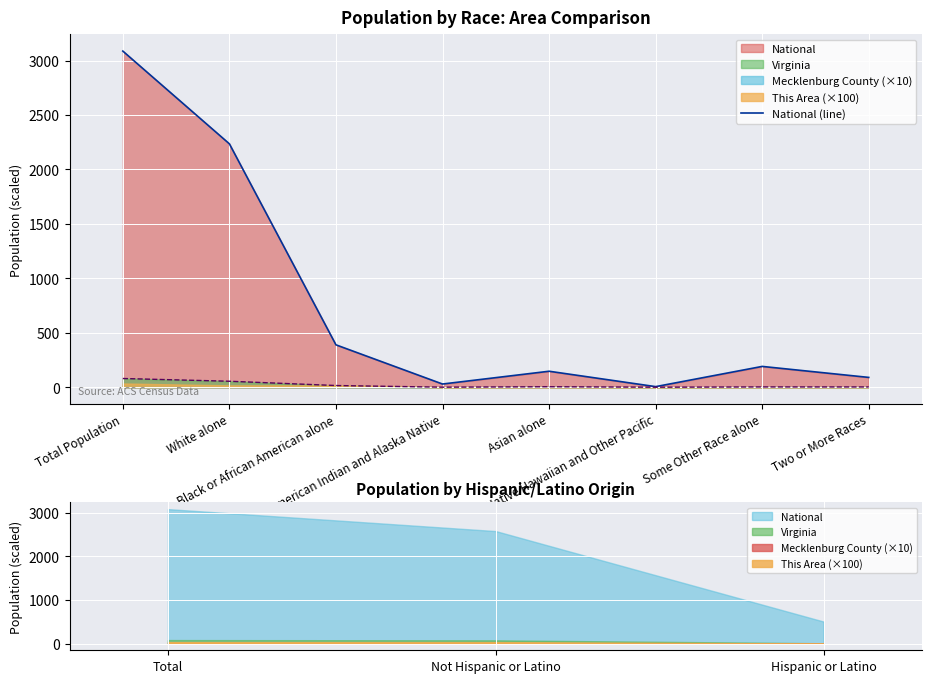

True or false: there are more than 1 points higher than both neighbors.

True